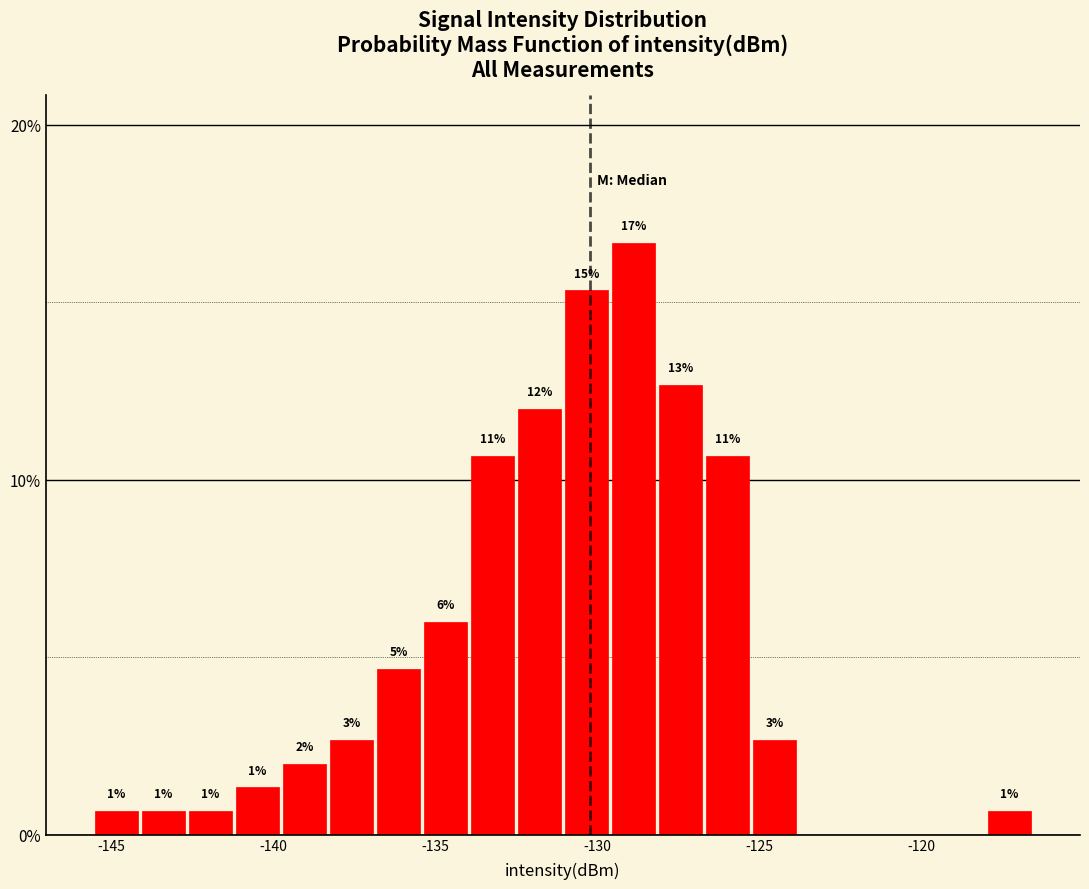

Around what value on the x-axis is the tallest bar? Give the approximate position of its centre, as read against the axis.

-129.0